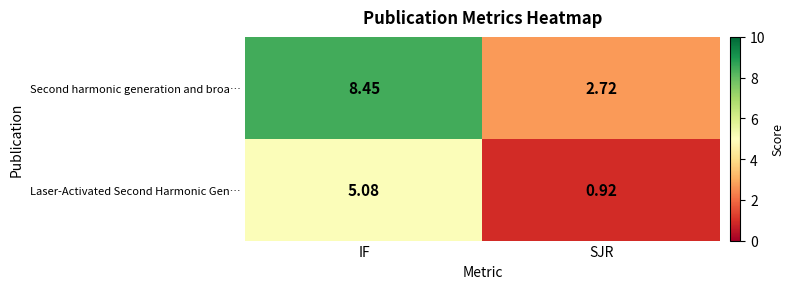

Between IF and SJR, which series saw the biggest shift?

Second harmonic generation and broa…